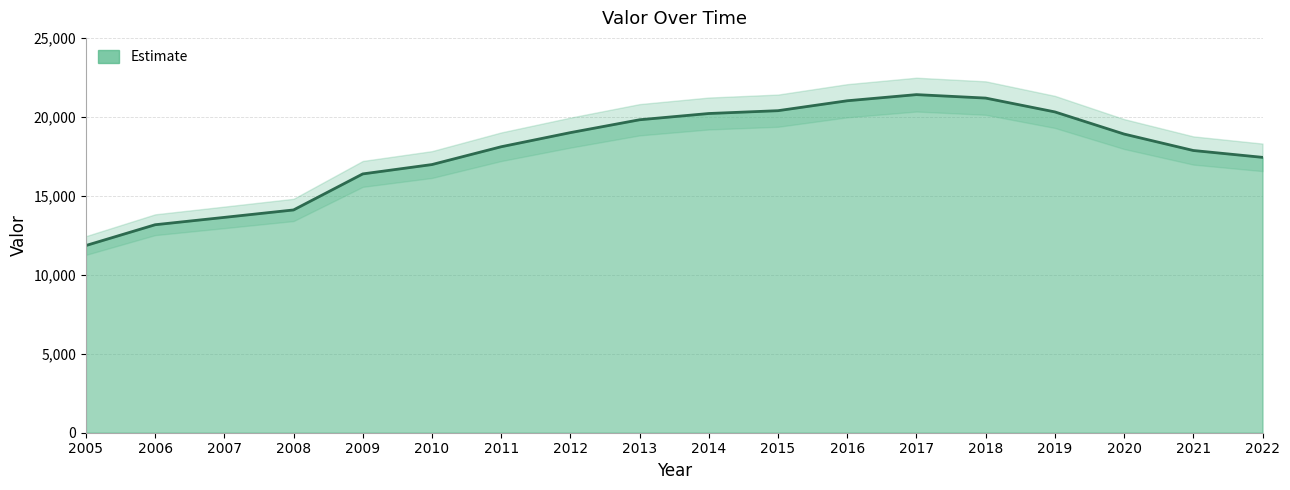

Reading left to right, transcribe all the data shown in this chart.

11853	13169	13635	14106	16387	16980	18107	19002	19816	20212	20391	21019	21408	21189	20313	18911	17870	17436